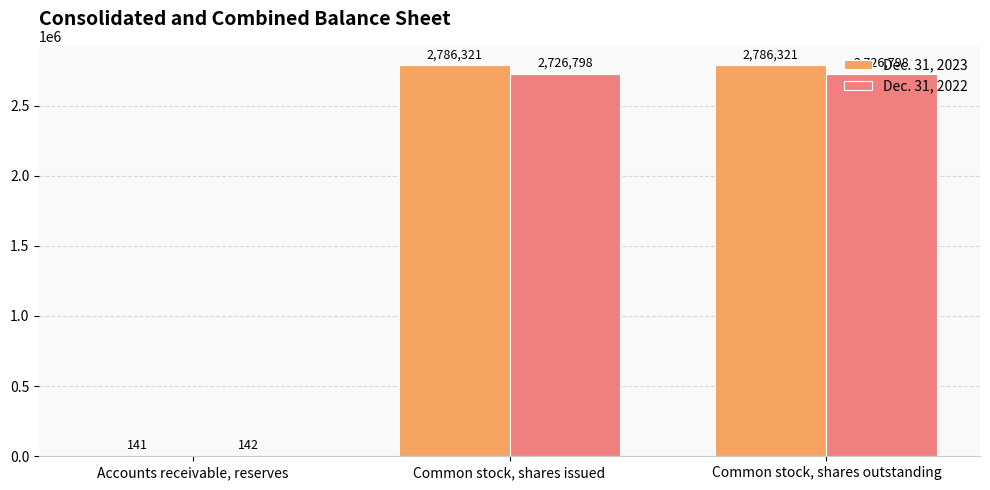

Reading left to right, list all the values displayed in this chart.

Dec. 31, 2023: Accounts receivable, reserves=141	Common stock, shares issued=2786321	Common stock, shares outstanding=2786321
Dec. 31, 2022: Accounts receivable, reserves=142	Common stock, shares issued=2726798	Common stock, shares outstanding=2726798